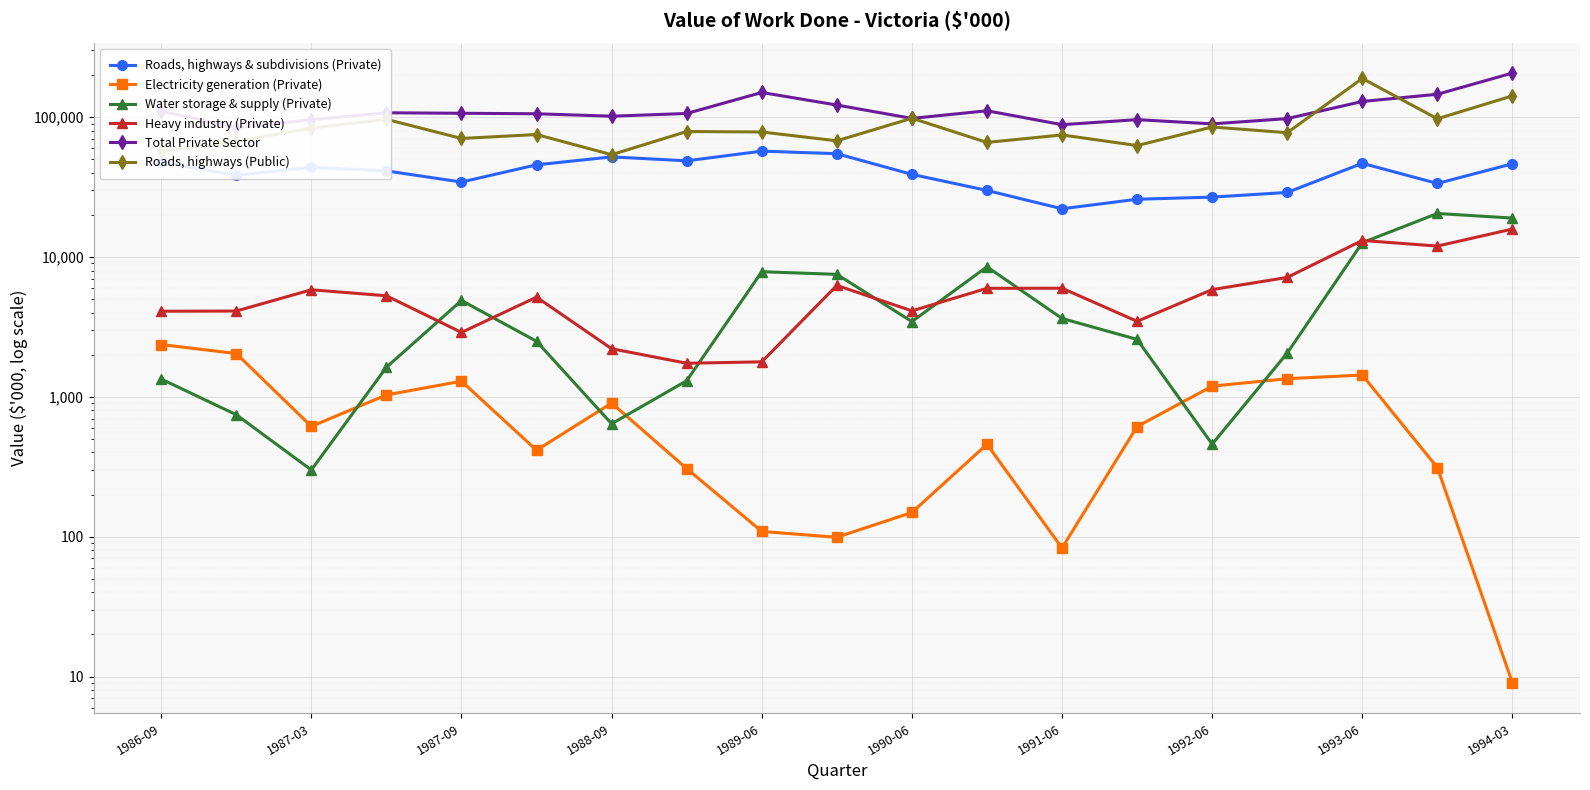

Reading left to right, extract all data points from this chart.

Roads, highways & subdivisions (Private): 47804	38402	43802	41293	34385	45648	52015	48763	57176	54847	39010	29943	22131	25900	26824	28964	46794	33589	46440
Electricity generation (Private): 2366	2040	615	1032	1294	415	903	307	109	99	149	458	83	613	1193	1349	1432	312	9
Water storage & supply (Private): 1341	745	300	1628	4888	2496	642	1304	7851	7518	3455	8513	3636	2575	459	2057	12655	20491	18992
Heavy industry (Private): 4096	4109	5832	5283	2889	5165	2209	1739	1780	6269	4119	5974	5984	3468	5848	7148	13140	11978	15854
Total Private Sector: 110607	84278	95968	107559	106668	105827	101652	106333	150255	122183	98032	111182	88430	96054	89587	97716	129577	145905	206950
Roads, highways (Public): 57133	66891	83651	96542	70456	75191	53937	79002	78396	67789	98303	65998	74662	62690	85118	77459	189341	97430	142152